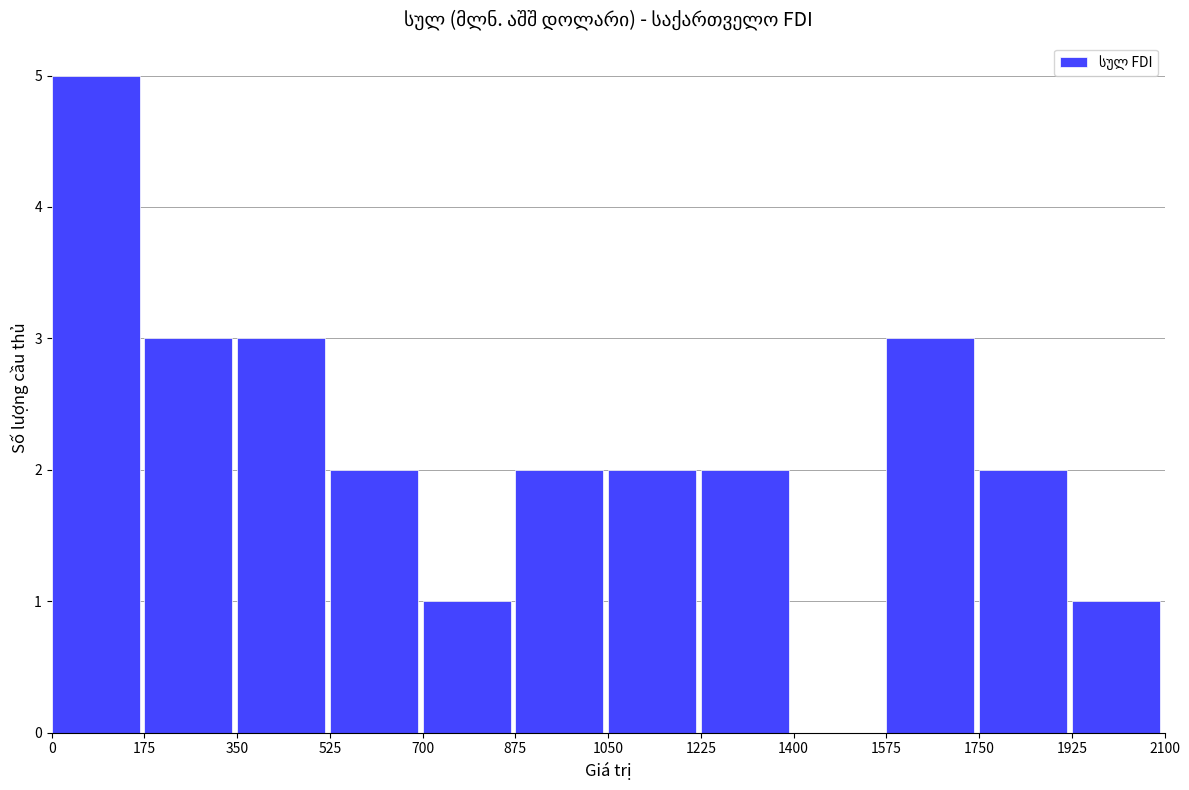

Reading left to right, transcribe this chart: for each bar, give the range it covers on the x-axis and its height. The values are not printed on the chart, so give them approximately, as read against the axis.

0 to 175: 5
175 to 350: 3
350 to 525: 3
525 to 700: 2
700 to 875: 1
875 to 1050: 2
1050 to 1225: 2
1225 to 1400: 2
1400 to 1575: 0
1575 to 1750: 3
1750 to 1925: 2
1925 to 2100: 1